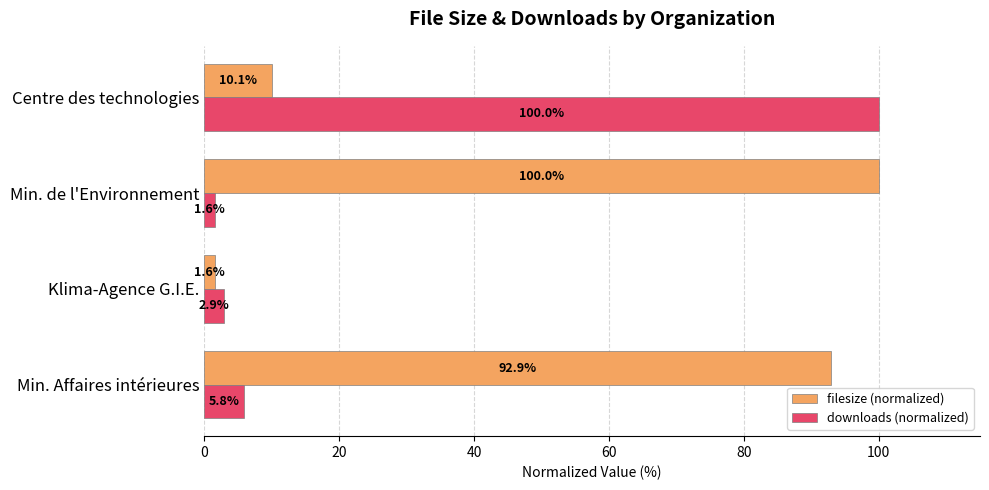

Between Min. Affaires intérieures and Klima-Agence G.I.E., which series saw the biggest shift?

filesize (normalized)